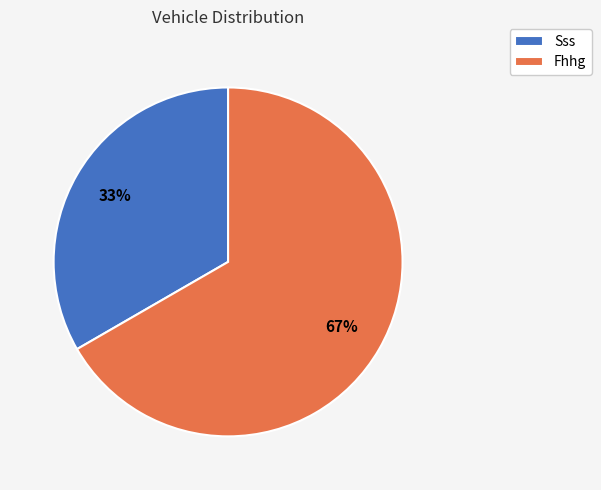

Does Fhhg represent more than half of the total?

Yes